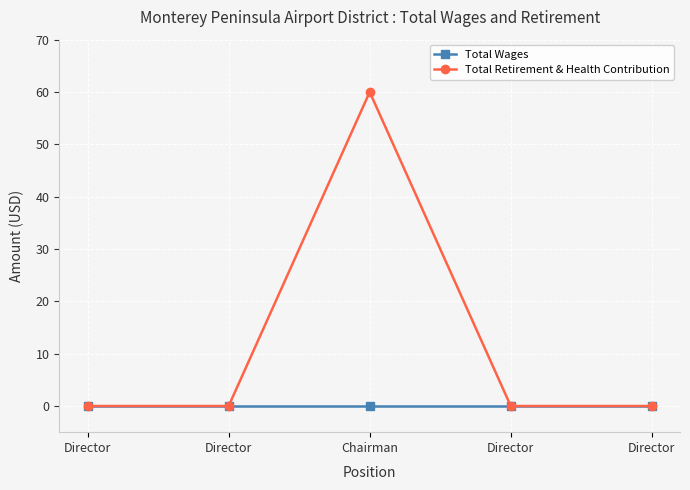

Between Director and Director, which series saw the biggest shift?

Total Wages